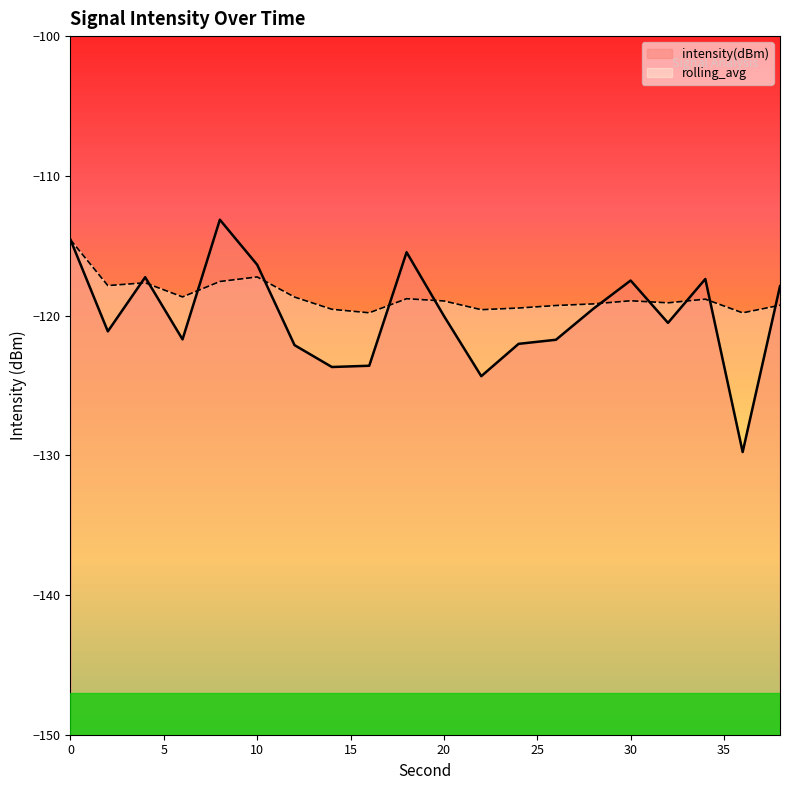

Reading left to right, what are all the values shown in this chart?

intensity(dBm): 0=-114.6	2=-121.1	4=-117.3	6=-121.7	8=-113.1	10=-116.4	12=-122.1	14=-123.7	16=-123.6	18=-115.5	20=-120.0	22=-124.3	24=-122.0	26=-121.7	28=-119.5	30=-117.5	32=-120.5	34=-117.4	36=-129.8	38=-117.9
rolling_avg: 0=-114.6	2=-117.9	4=-117.7	6=-118.7	8=-117.6	10=-117.2	12=-118.7	14=-119.6	16=-119.8	18=-118.8	20=-119.0	22=-119.6	24=-119.5	26=-119.3	28=-119.2	30=-118.9	32=-119.1	34=-118.8	36=-119.8	38=-119.3